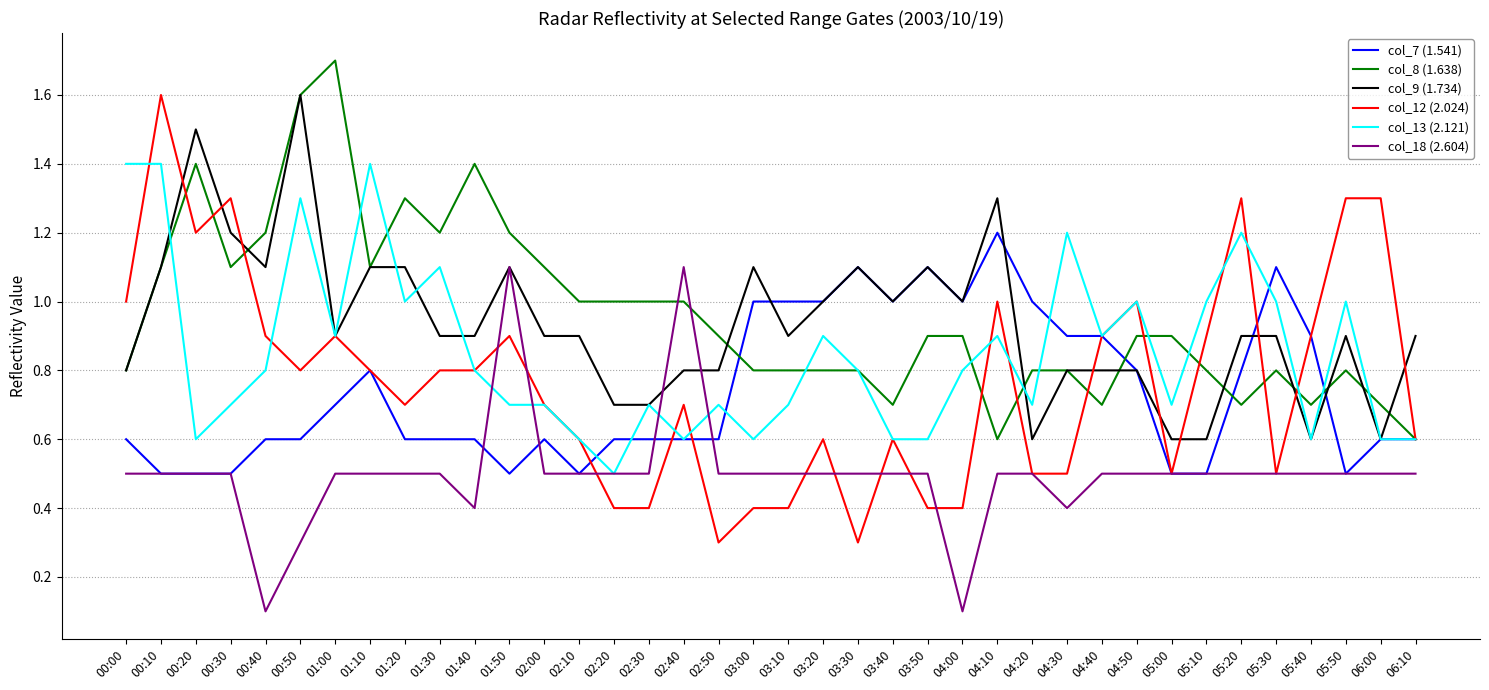

Which series has the largest range (max minus min)?

col_12 (2.024)